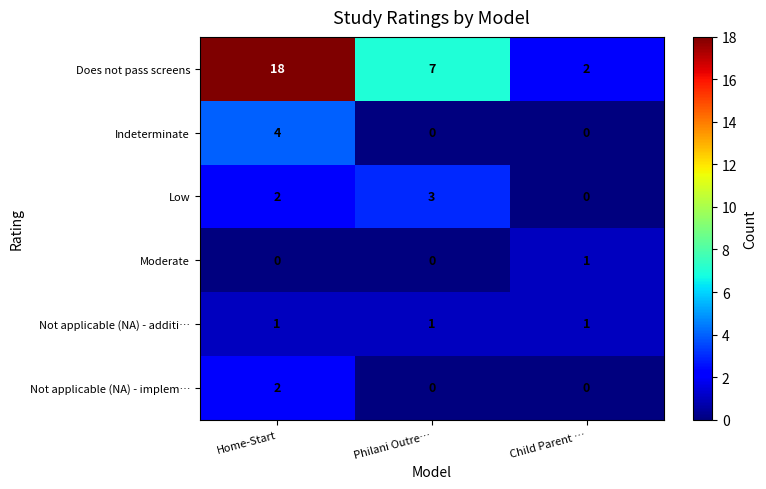

Between Home-Start and Child Parent …, which series saw the biggest shift?

Does not pass screens